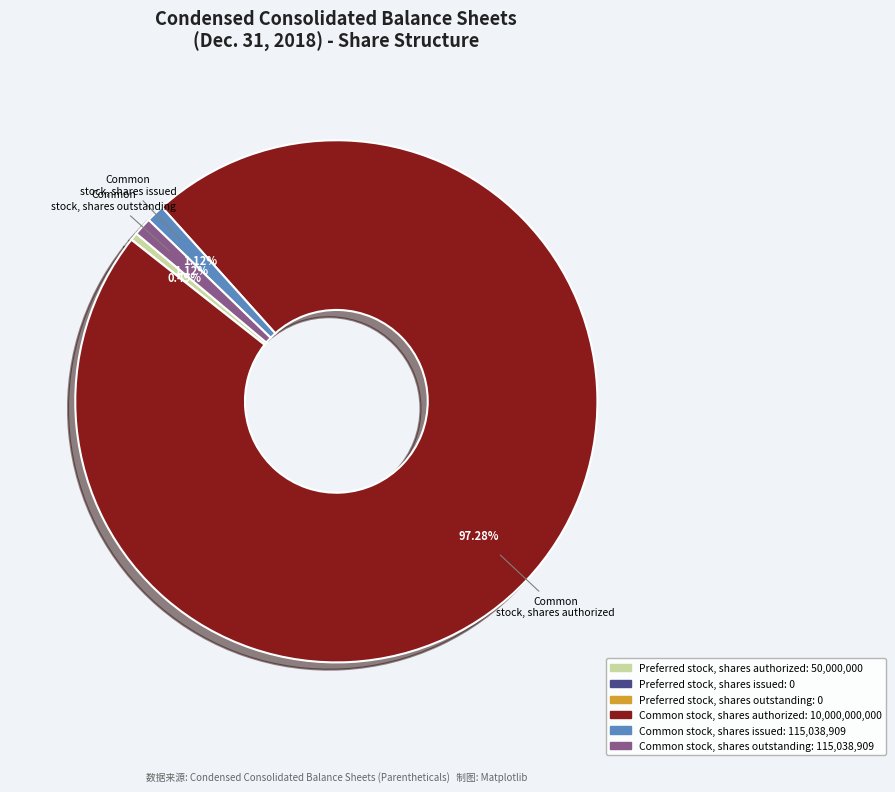

What is the majority slice?

Common stock, shares authorized